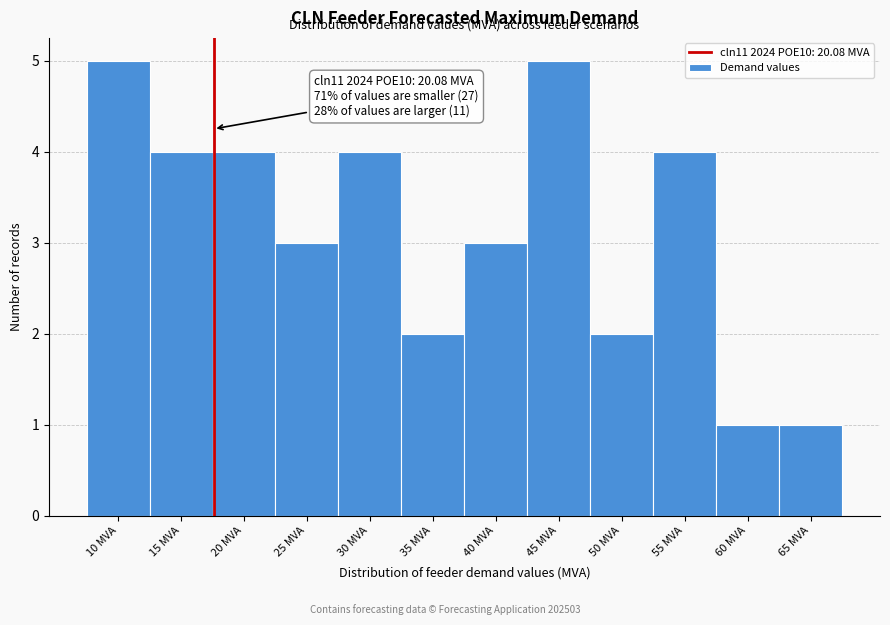

Reading right to left, transcribe all the data shown in this chart.

1	1	4	2	5	3	2	4	3	4	4	5